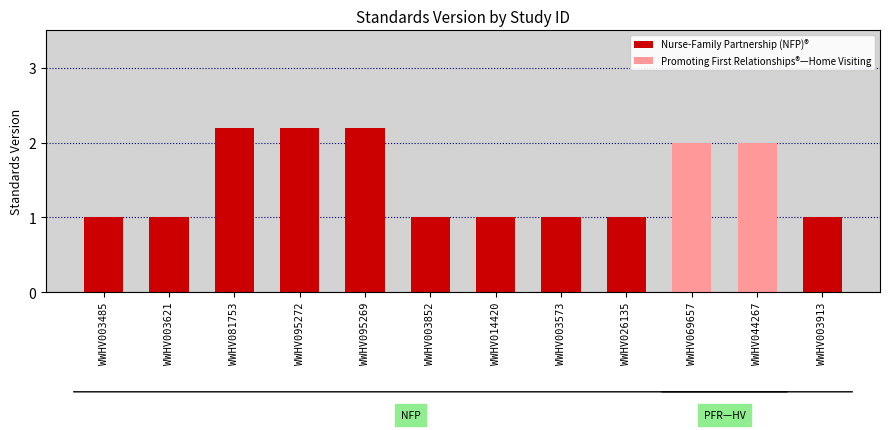

Reading left to right, transcribe all the data shown in this chart.

WWHV003485=1.0	WWHV003621=1.0	WWHV081753=2.2	WWHV095272=2.2	WWHV095269=2.2	WWHV003852=1.0	WWHV014420=1.0	WWHV003573=1.0	WWHV026135=1.0	WWHV069657=2.0	WWHV044267=2.0	WWHV003913=1.0